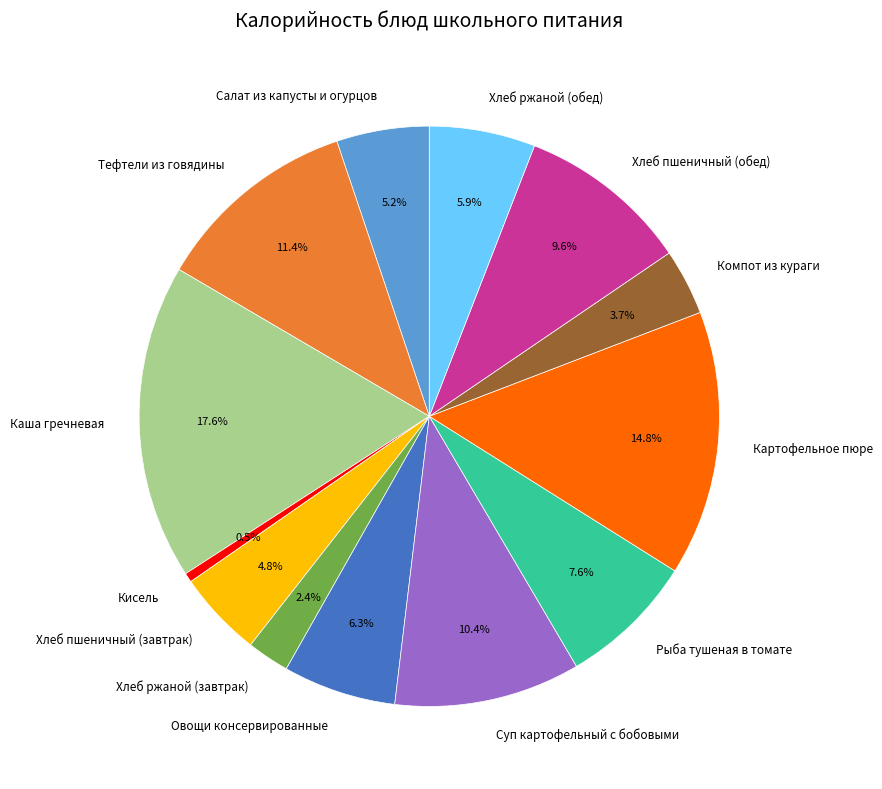

The Салат из капусты и огурцов slice represents 5% of the pie. True or false?

True